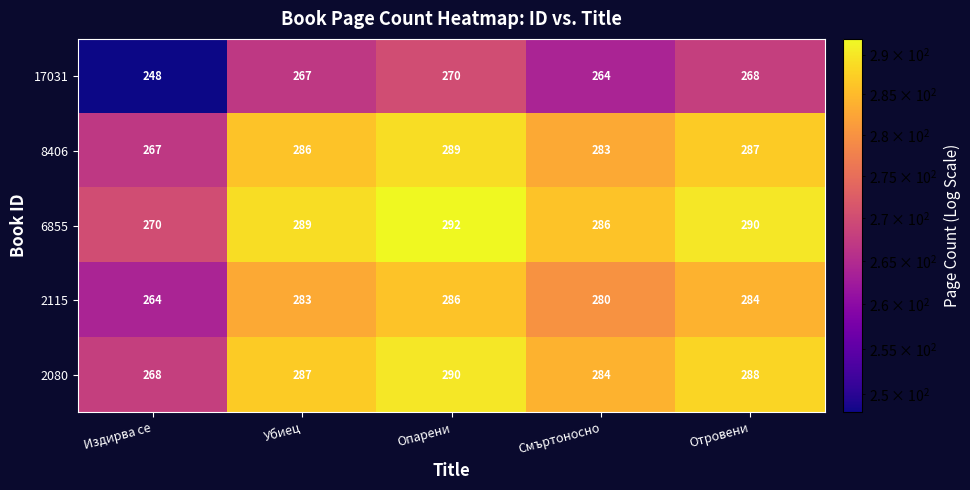

Reading left to right, what are all the values shown in this chart?

17031: 248	267	270	264	268
8406: 267	286	289	283	287
6855: 270	289	292	286	290
2115: 264	283	286	280	284
2080: 268	287	290	284	288